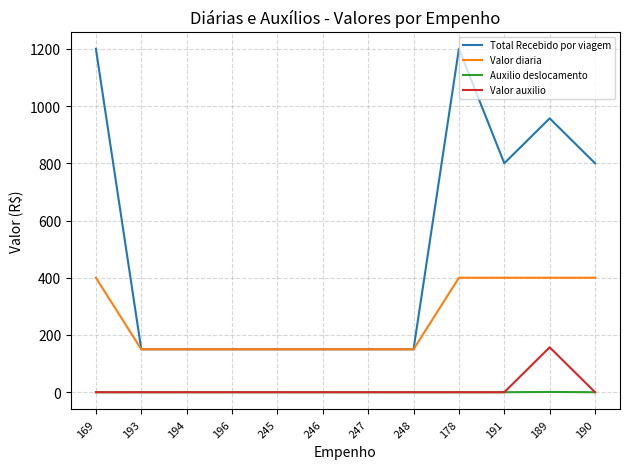

List the series in order of their peak value, lowest first.

Auxilio deslocamento, Valor auxilio, Valor diaria, Total Recebido por viagem